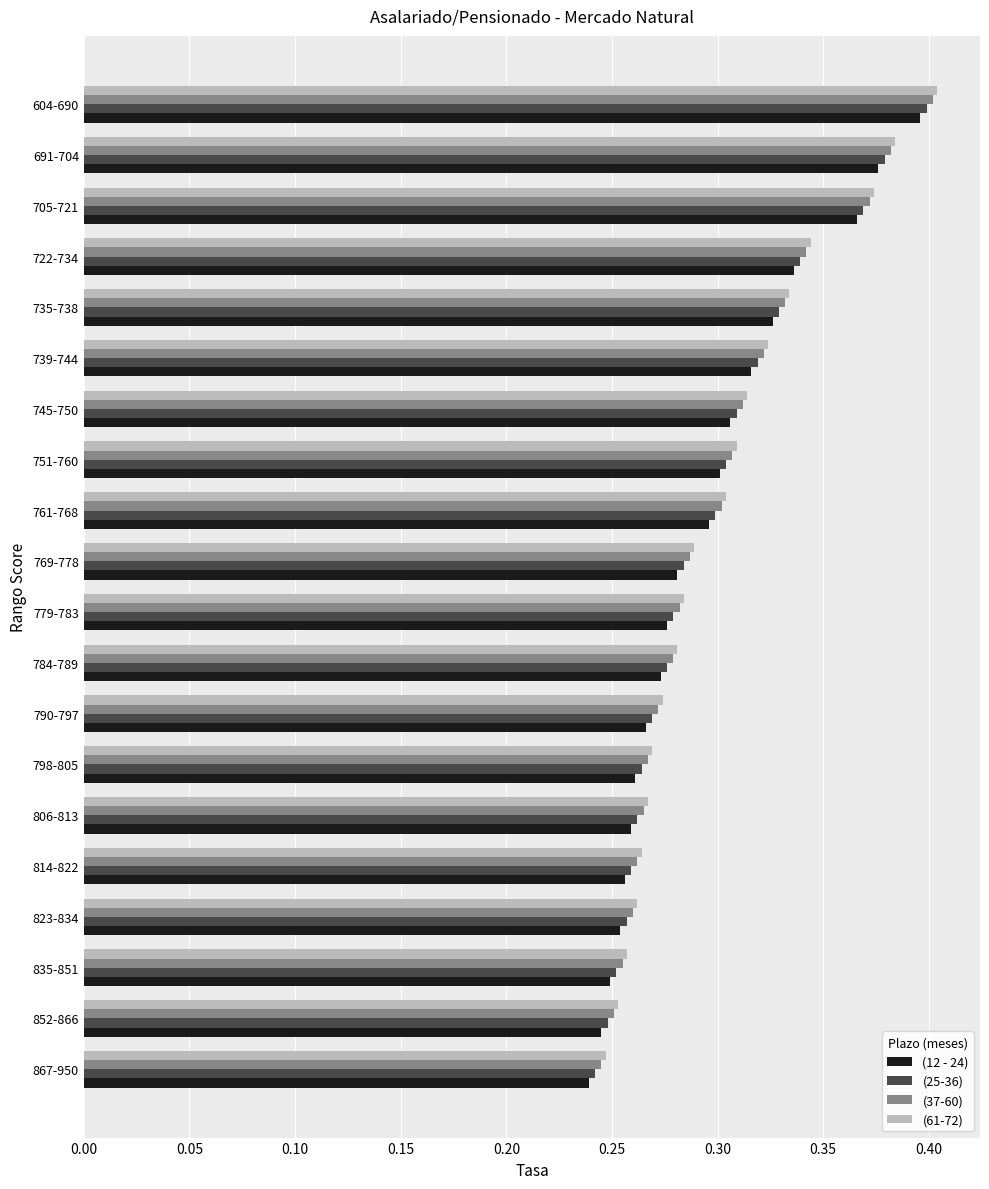

At how many categories does at least one series exceed 0?

20